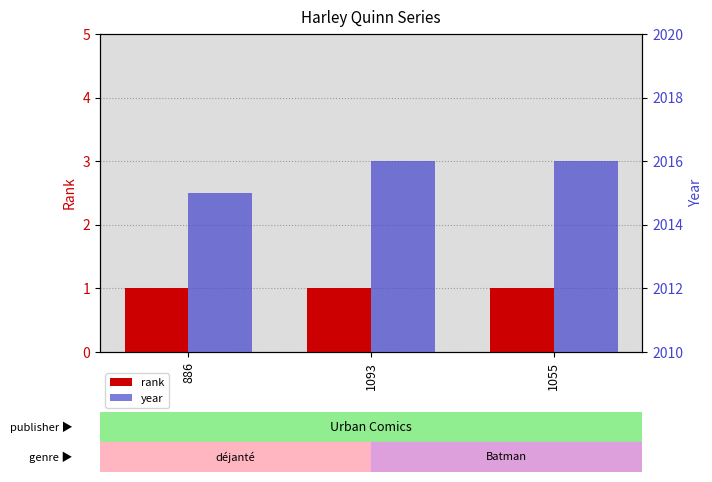

What is the difference between the maximum and minimum values in the year series?

1